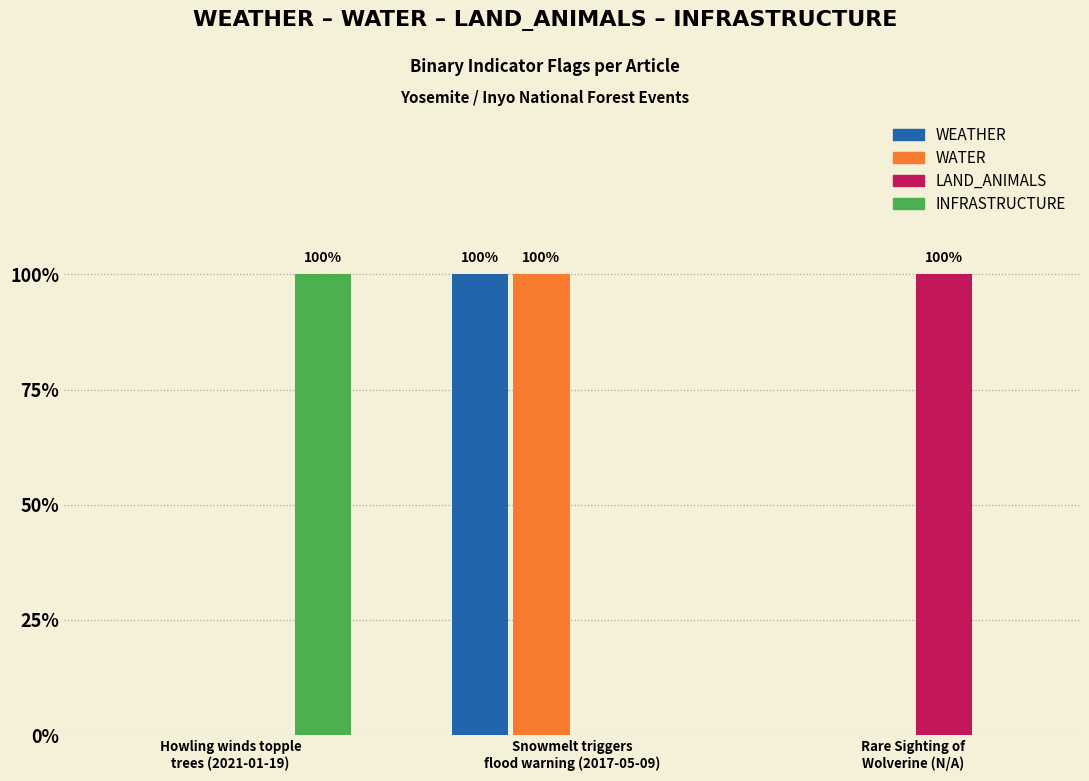

What are all the series names shown in the legend?

WEATHER, WATER, LAND_ANIMALS, INFRASTRUCTURE